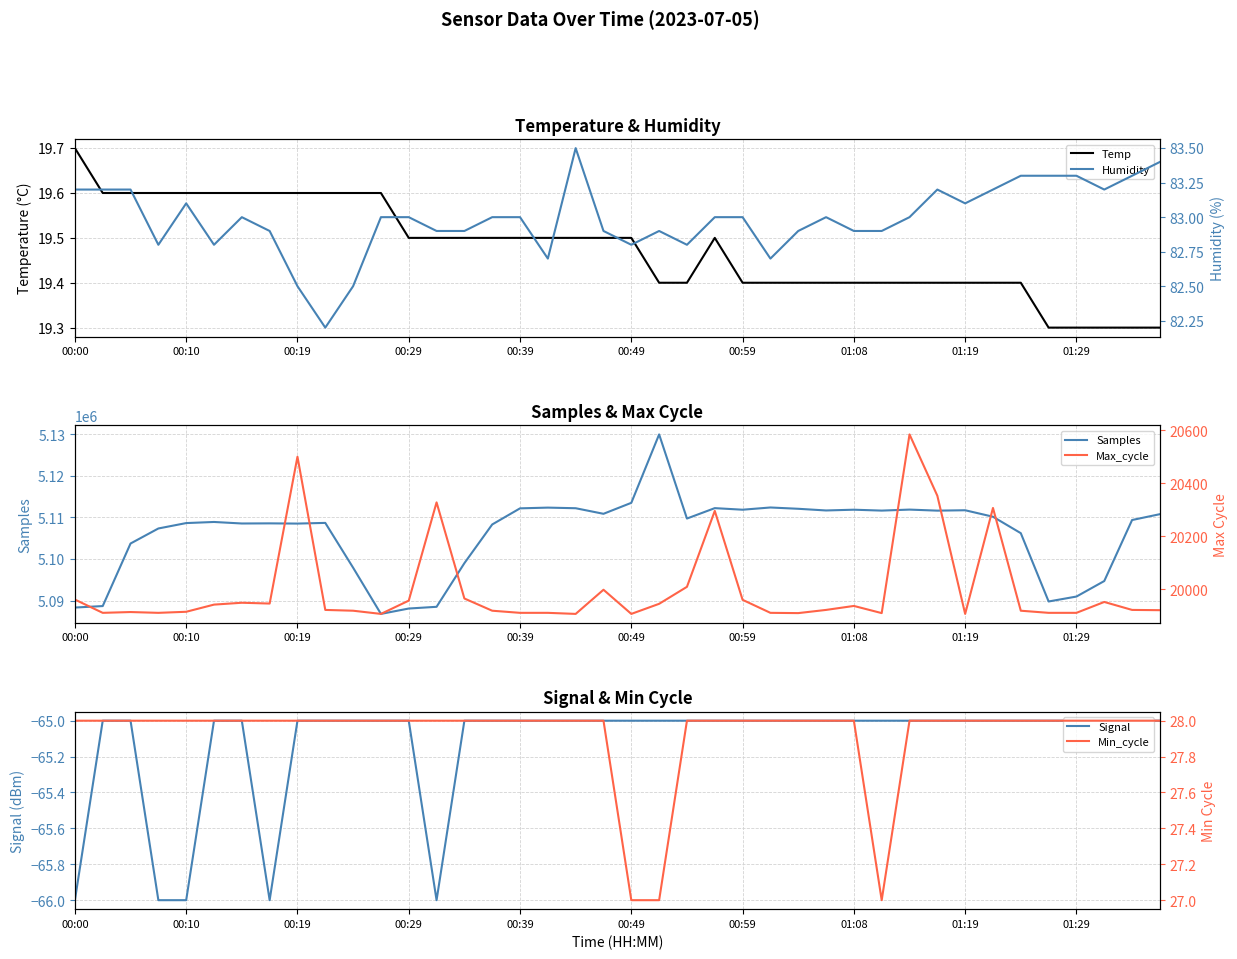

What is the average value of the Temp series?

19.5